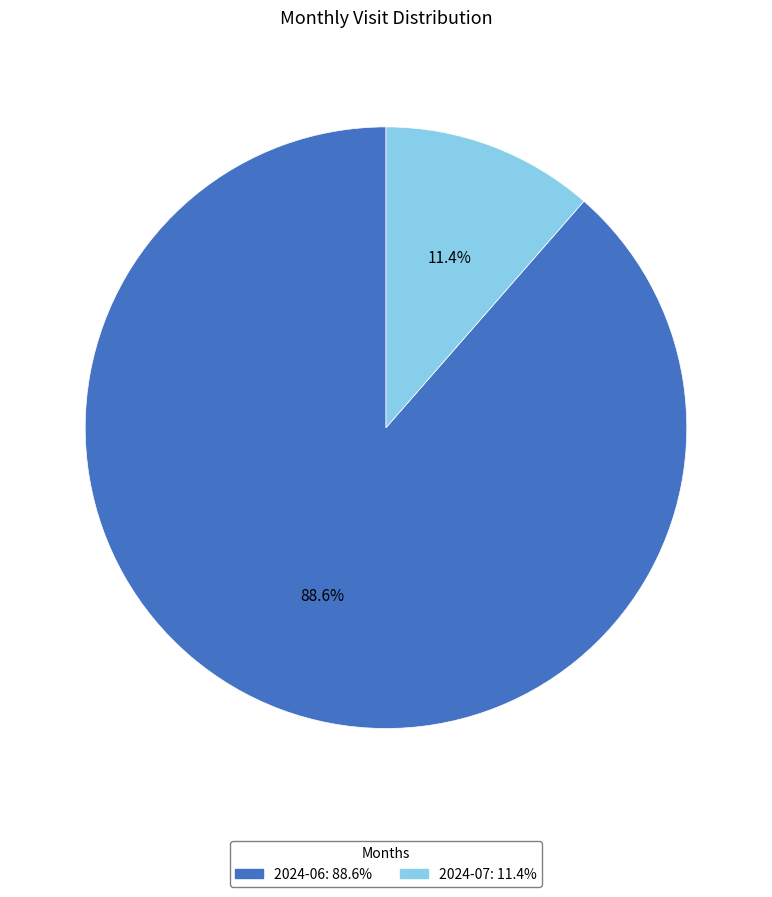

What percentage is the 2024-06 slice, to the nearest percent?

89%